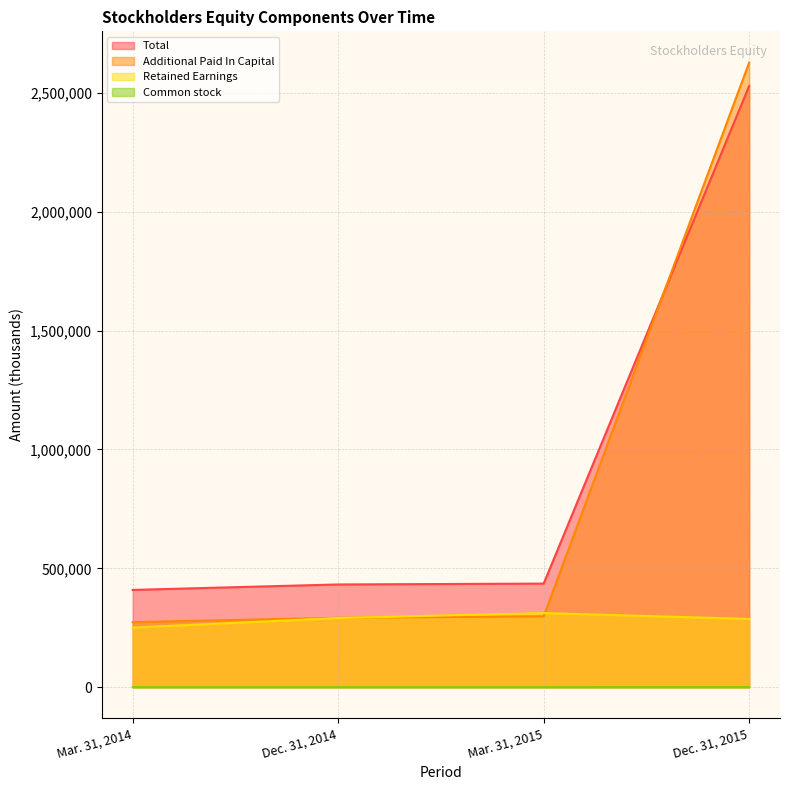

Between which two adjacent categories do Additional Paid In Capital and Total first intersect?

Mar. 31, 2015 and Dec. 31, 2015